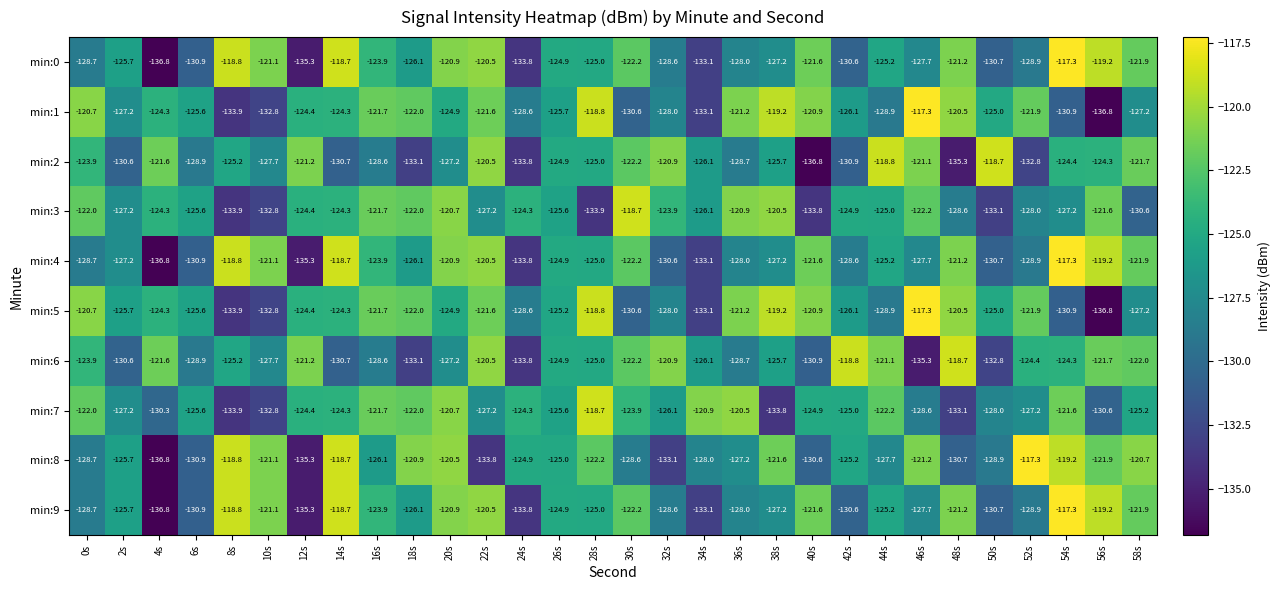

The min:0 series shows -120.9 at 20s. True or false?

True